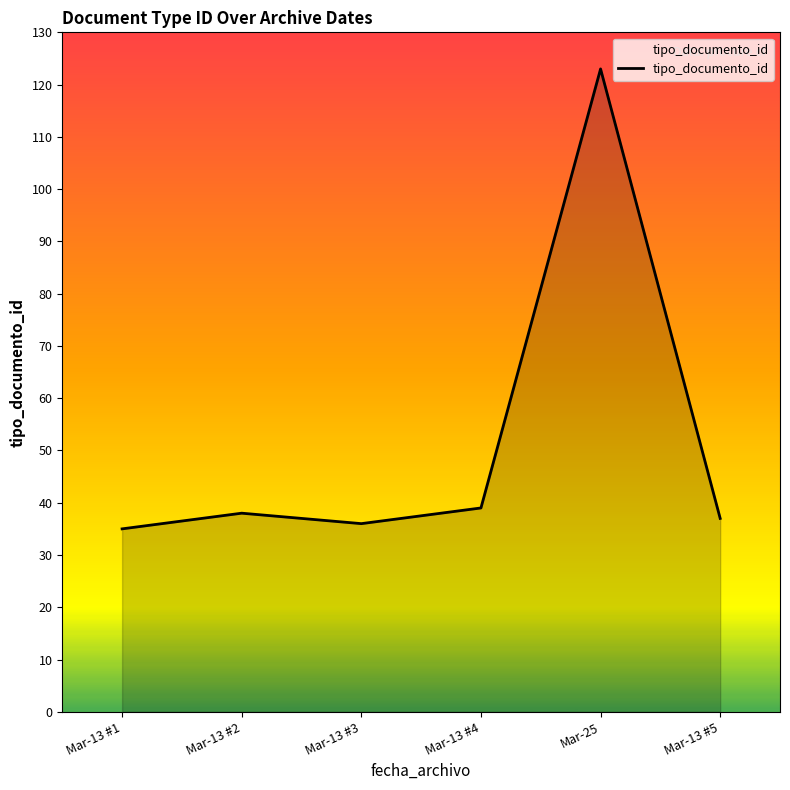

What is the average value?

51